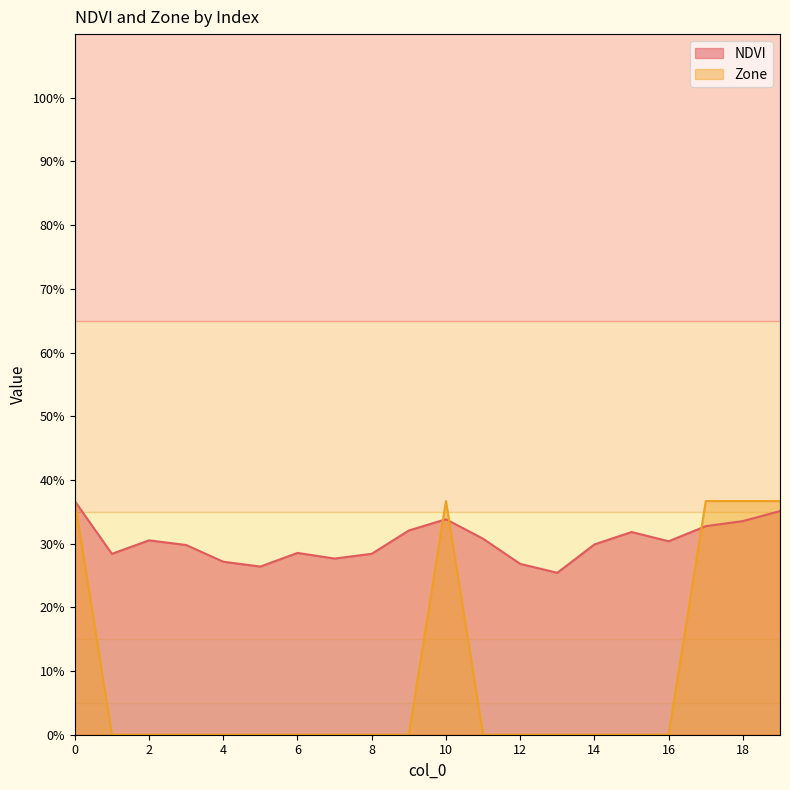

Which series has the widest spread of values?

Zone